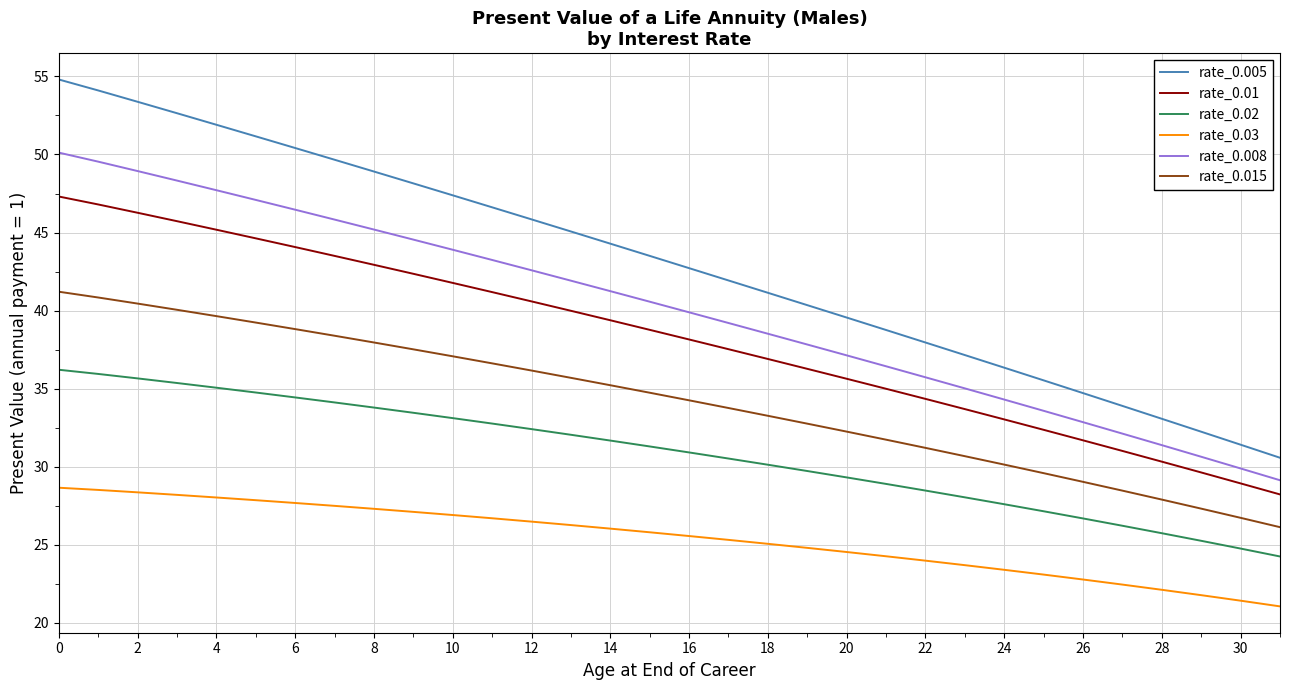

True or false: rate_0.005 and rate_0.015 intersect in this chart.

False